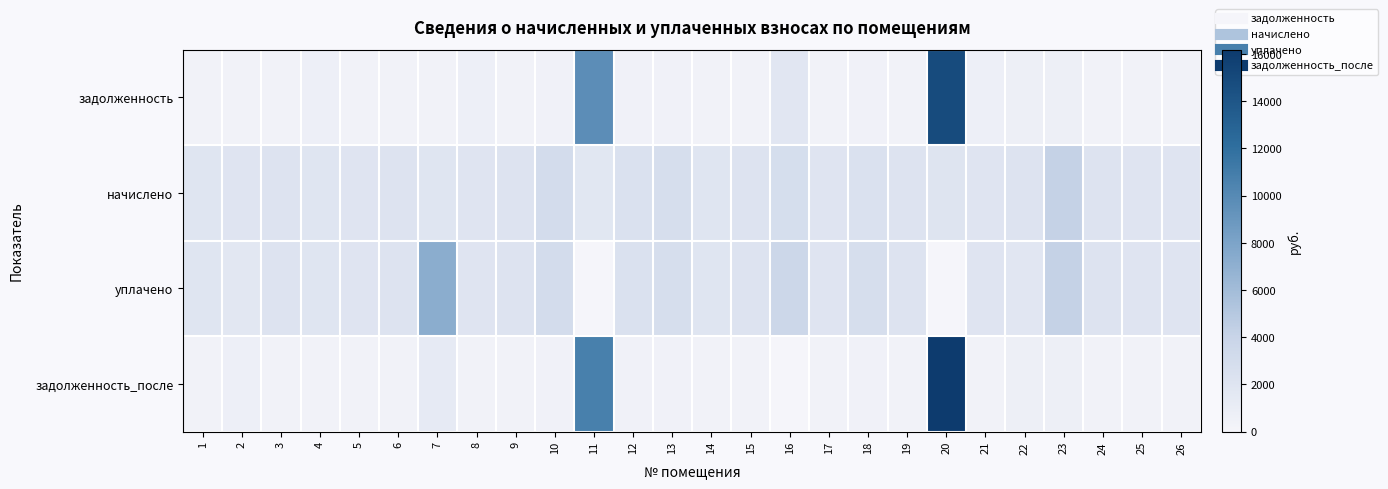

What is the total value across all series at 26?

4667.0